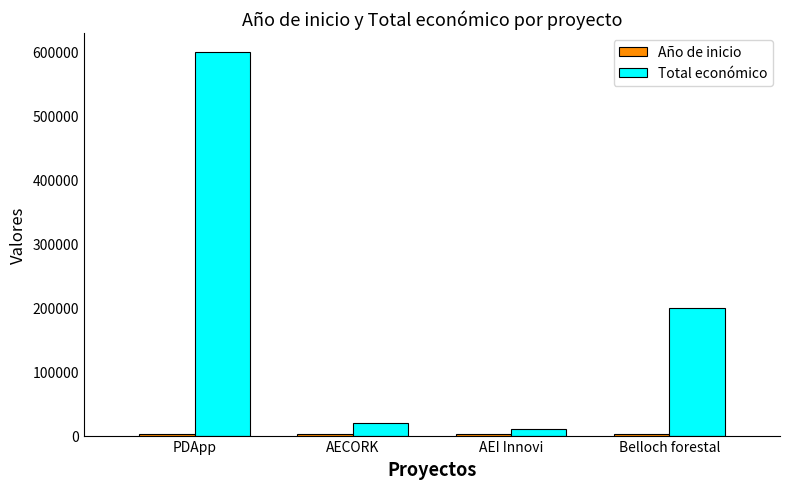

How many bars are there in each group?

2